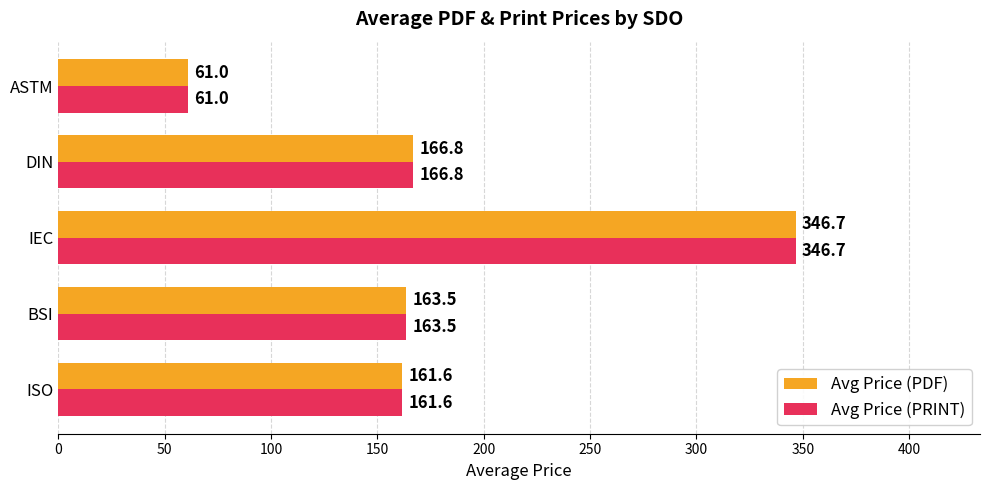

What is the smallest value displayed?

61.0